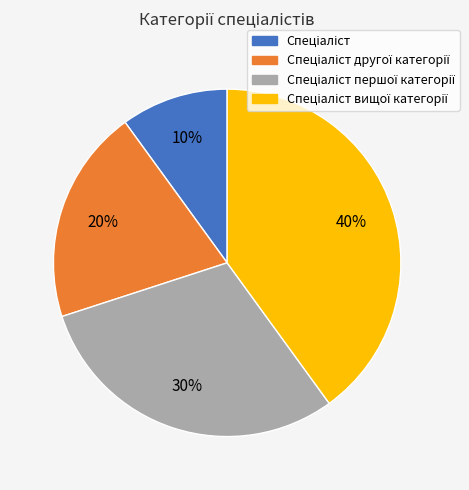

Does any single category account for the majority?

No